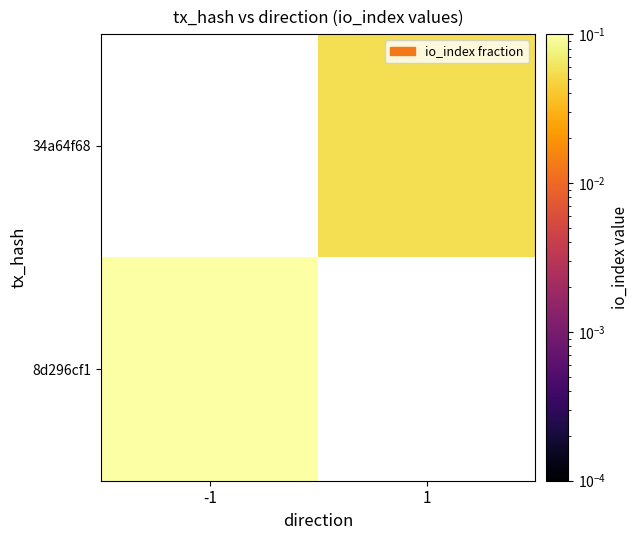

Is the value of 34a64f68 at -1 greater than the value of 8d296cf1 at 1?

No